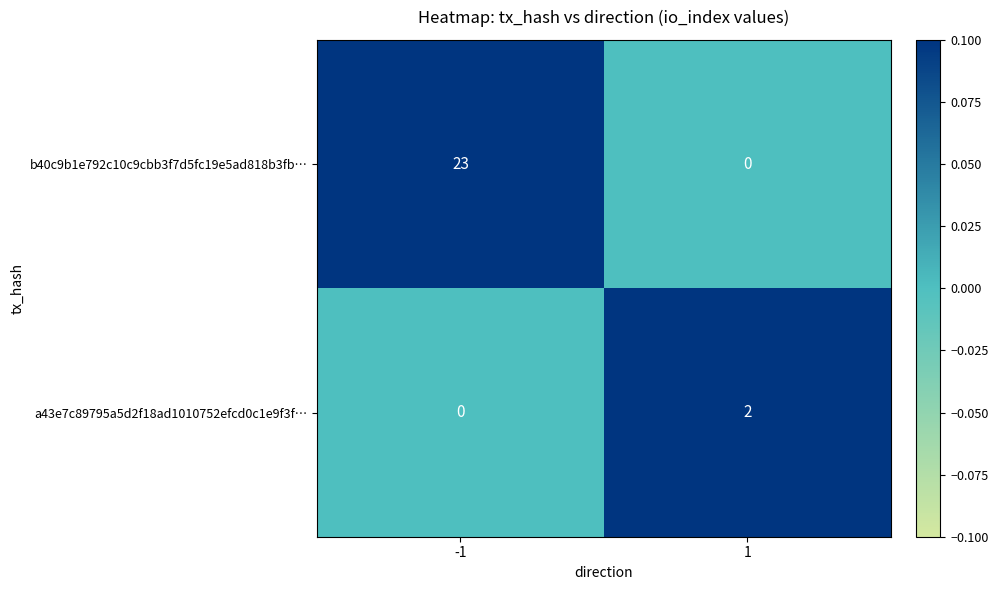

List the series in order of their overall mean, lowest first.

a43e7c89795a5d2f18ad1010752efcd0c1e9f3f…, b40c9b1e792c10c9cbb3f7d5fc19e5ad818b3fb…